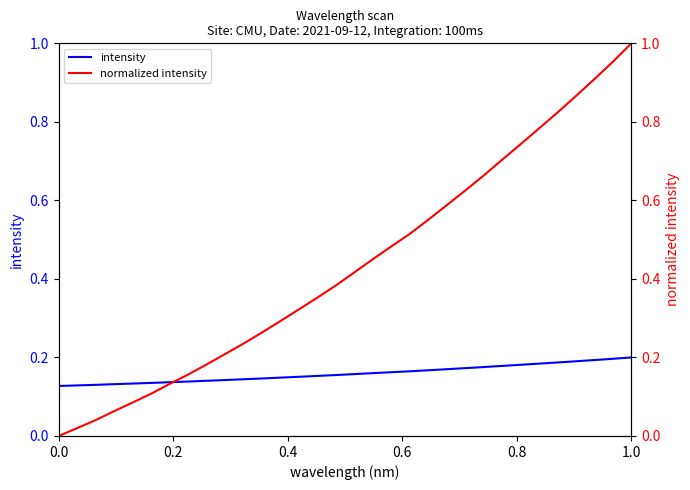

What is the maximum value shown in the chart?

1.0